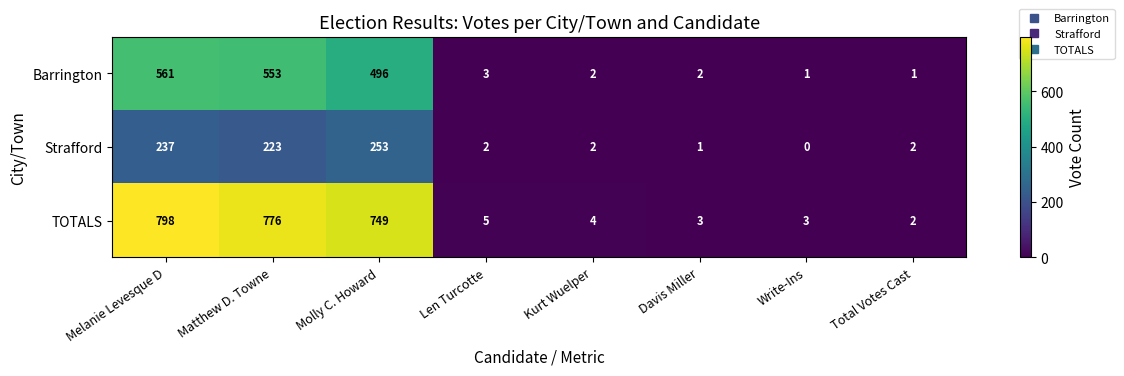

True or false: Barrington has a value of 2 at Davis Miller.

True